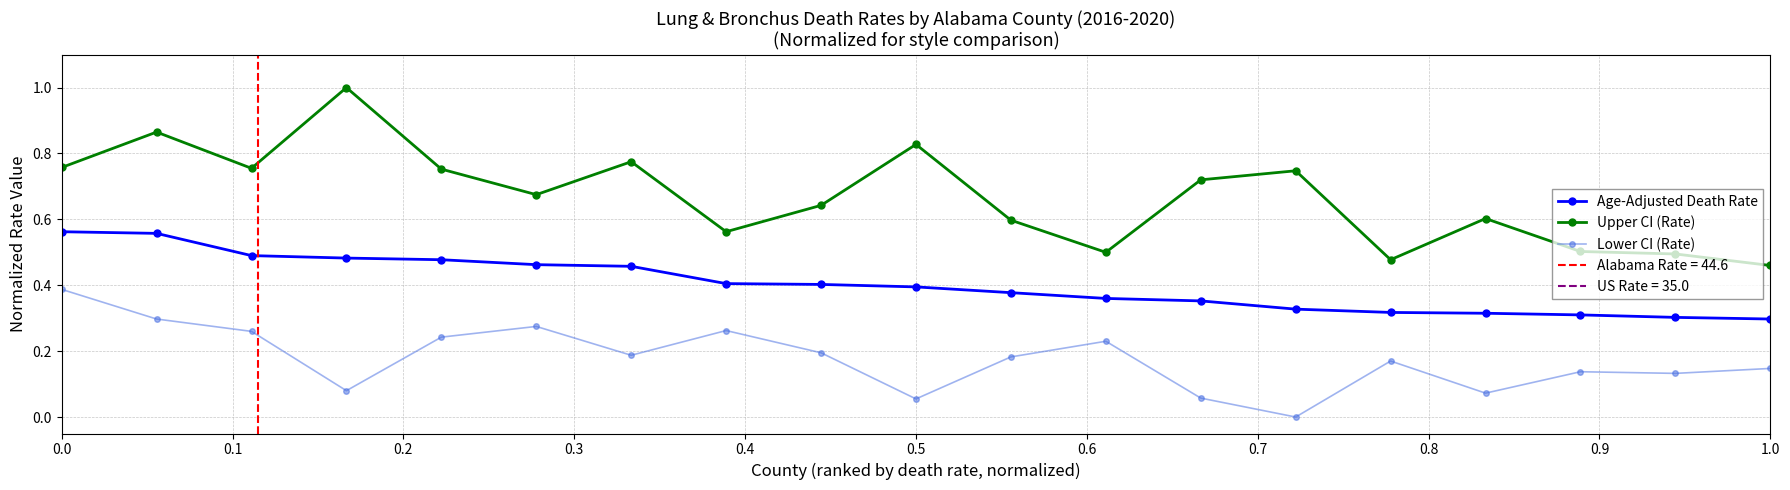

Which series has the largest range (max minus min)?

Upper CI (Rate)